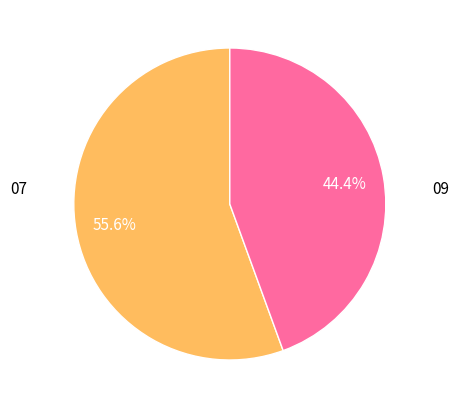

Between 07 and 09, which is larger?

07